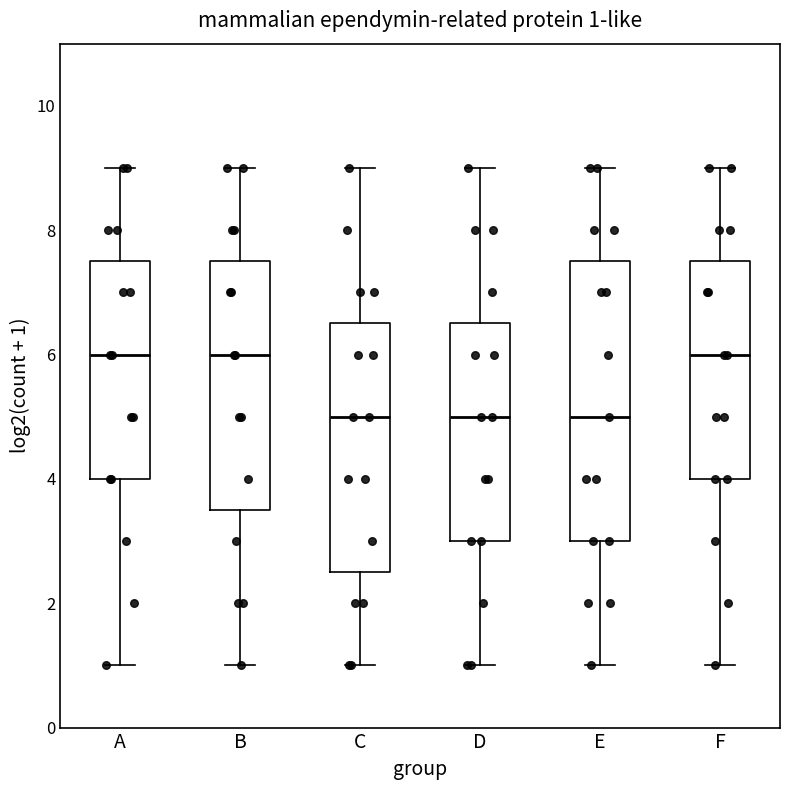

Comparing the boxes themselves (not the whiskers), which one is the tallest?

E